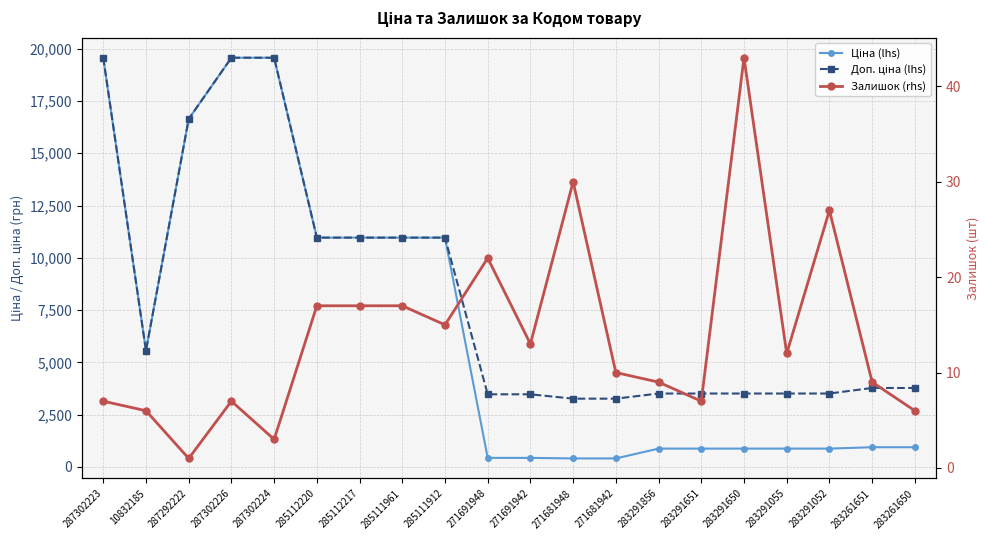

True or false: Залишок (rhs) has a value of 22.6 at 285111961.

False